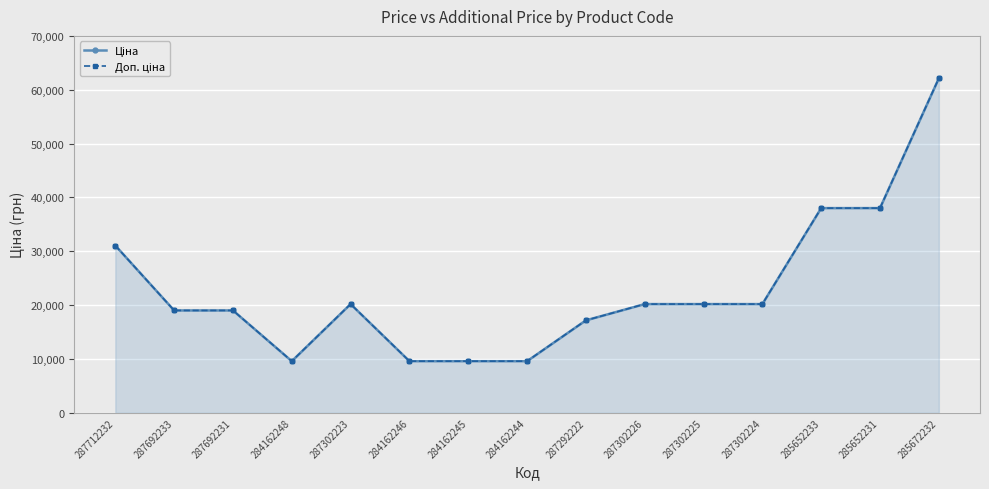

Reading left to right, transcribe all the data shown in this chart.

Ціна: 31058.4	19005.7	19005.7	9585.4	20186.0	9585.4	9585.4	9585.4	17165.0	20186.0	20186.0	20186.0	38011.3	38011.3	62116.9
Доп. ціна: 31058.4	19005.7	19005.7	9585.4	20186.0	9585.4	9585.4	9585.4	17165.0	20186.0	20186.0	20186.0	38011.3	38011.3	62116.9